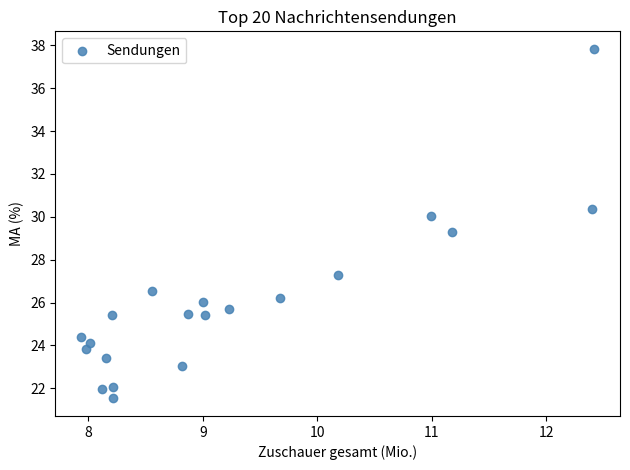

What Y value in the scatter plot is closest to 29?

29.3